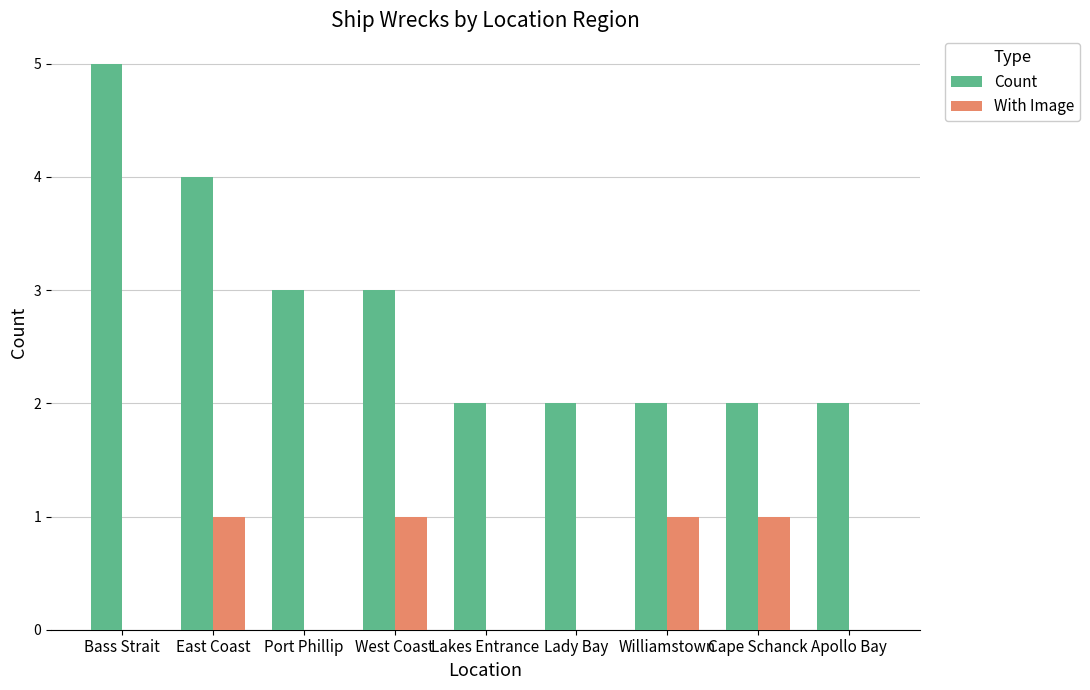

The With Image series shows 0 at Bass Strait. True or false?

True